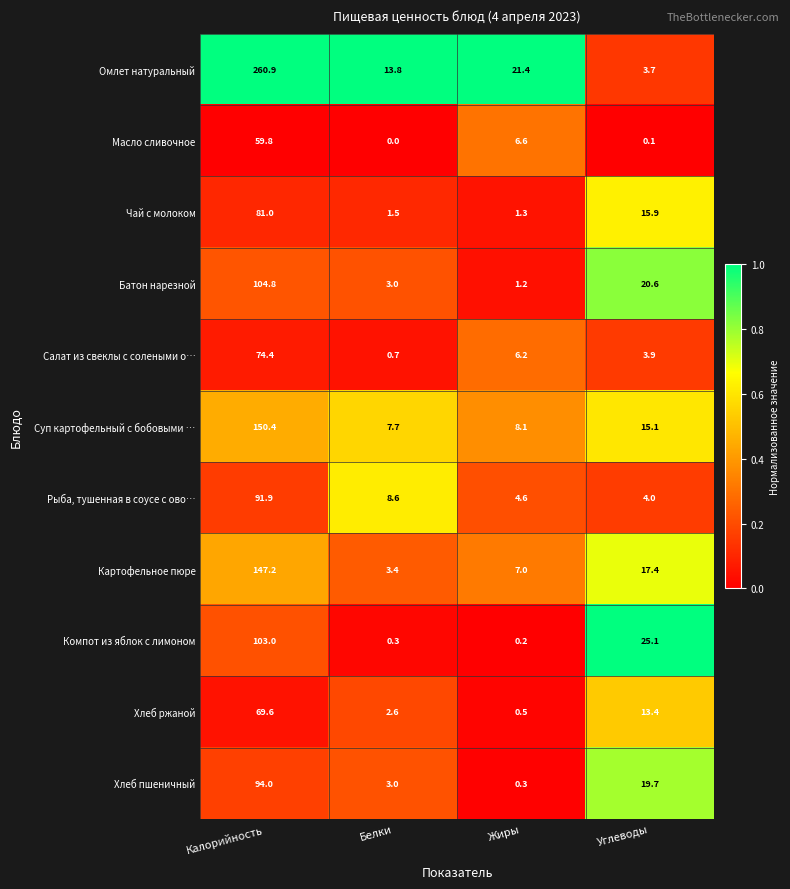

What is the difference between the Батон нарезной values at Белки and Углеводы?

17.6